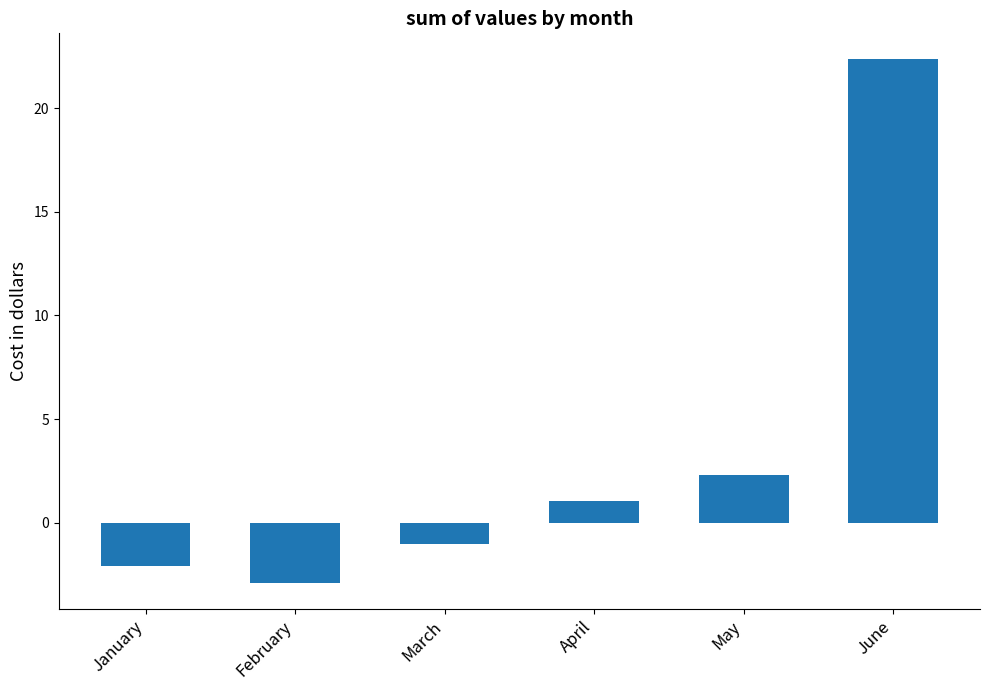

What is the average value?

3.3